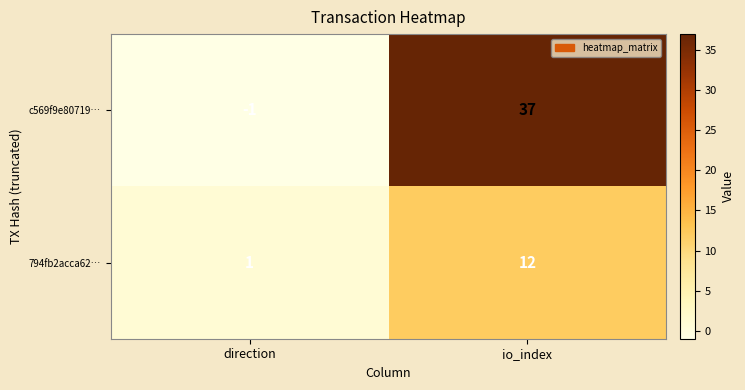

Which category has the lowest value across all series?

direction